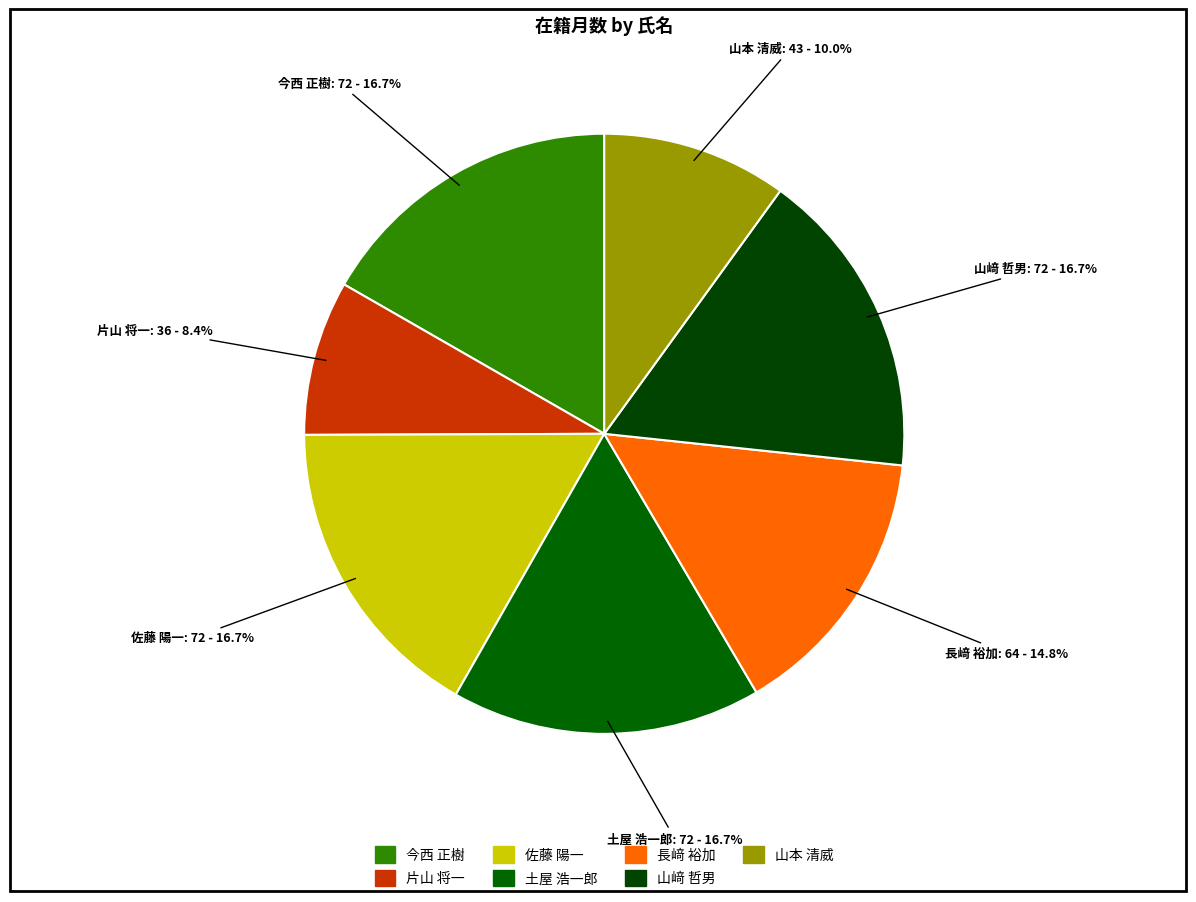

How many slices are in this pie chart?

7